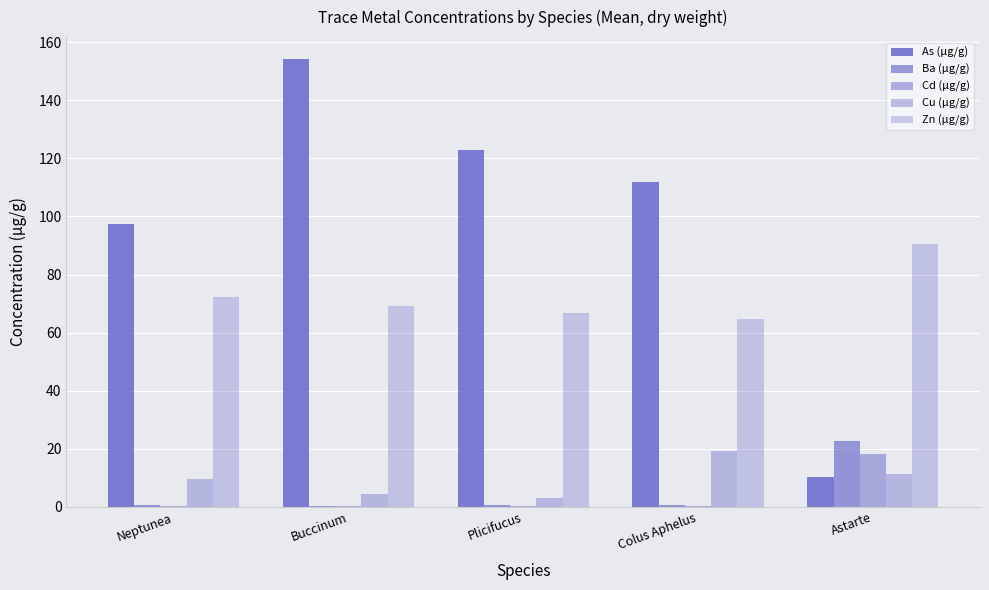

How many distinct data groups are displayed?

5